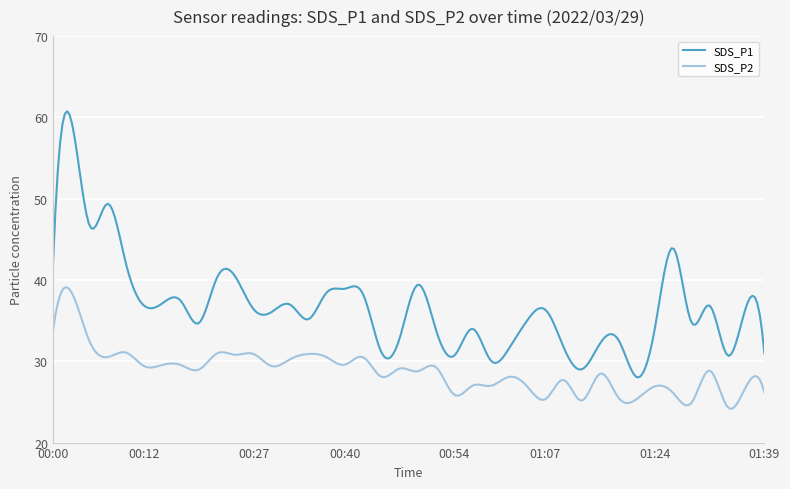

What are all the series names shown in the legend?

SDS_P1, SDS_P2